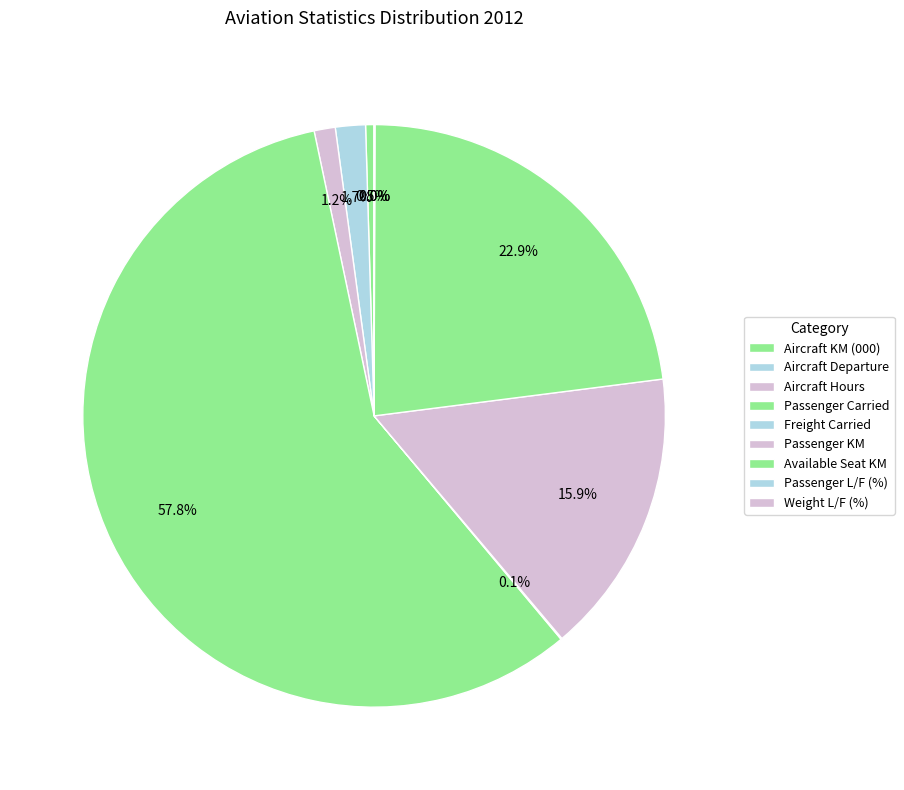

What percentage do Aircraft Hours and Freight Carried together represent?

1.2%